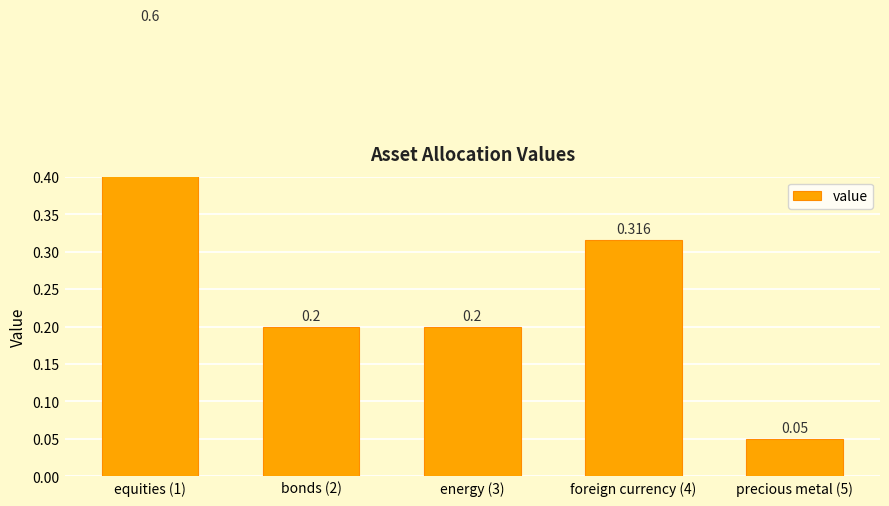

Where is the data nearest to the value 0?

precious metal (5)